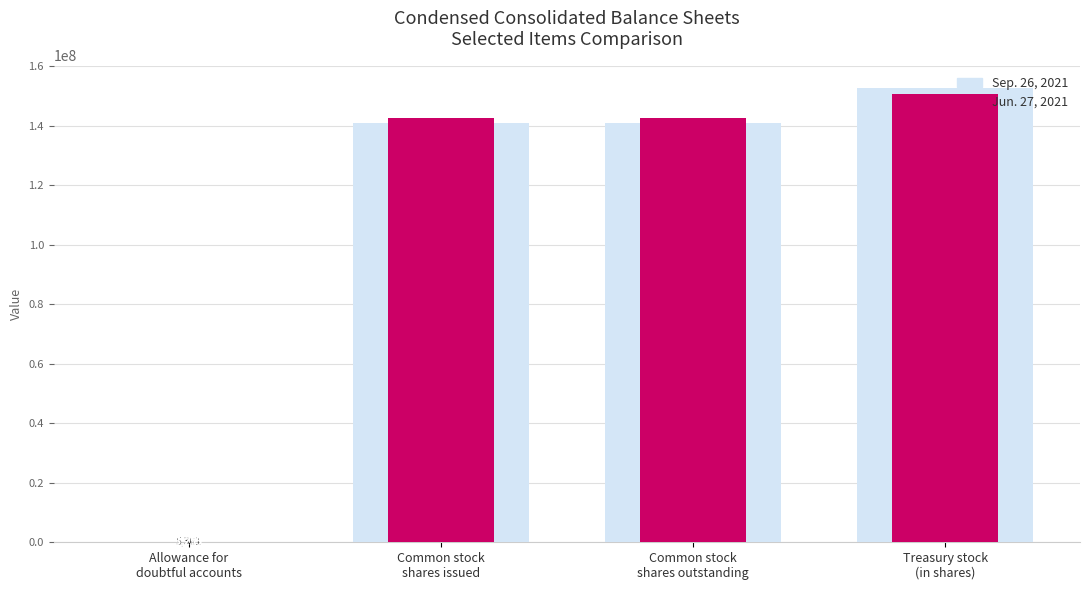

Which label corresponds to the smallest value in the chart?

Allowance for
doubtful accounts